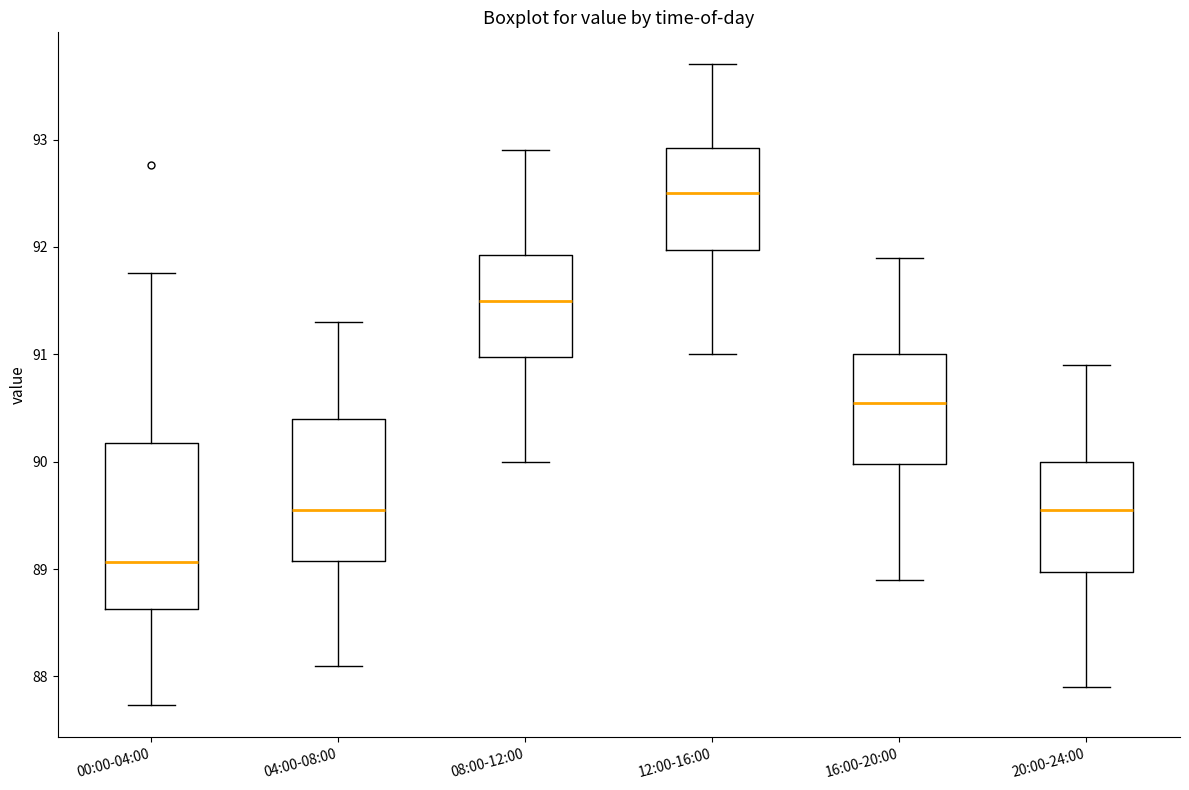

Which box is the tallest, from its lower edge to its upper edge?

00:00-04:00